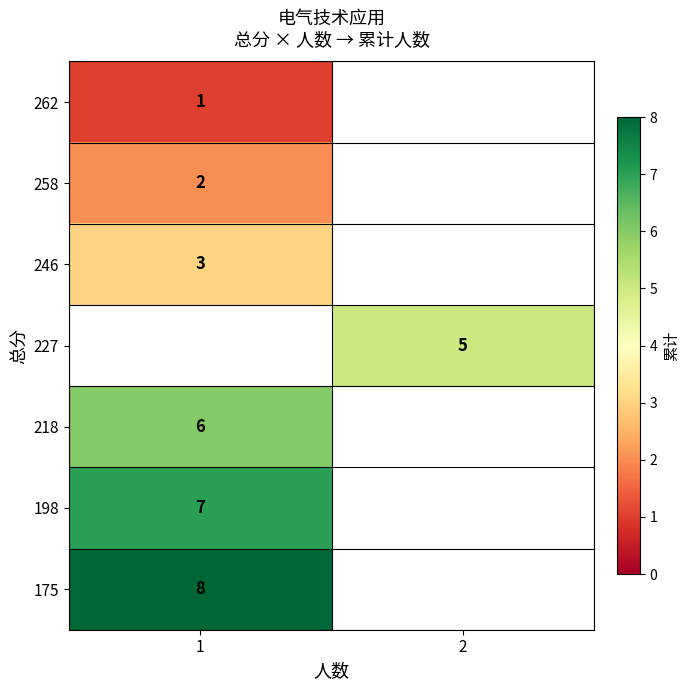

Rank the series by their maximum value, from lowest to highest.

row_0, row_1, row_2, row_3, row_4, row_5, row_6